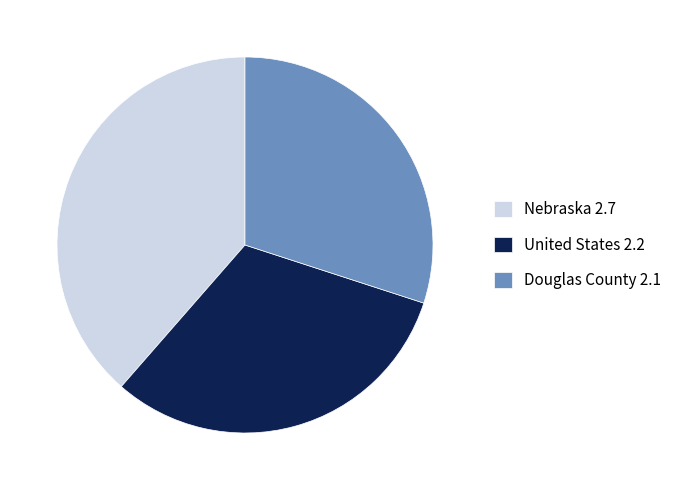

Which category has the biggest portion of the pie?

Nebraska 2.7